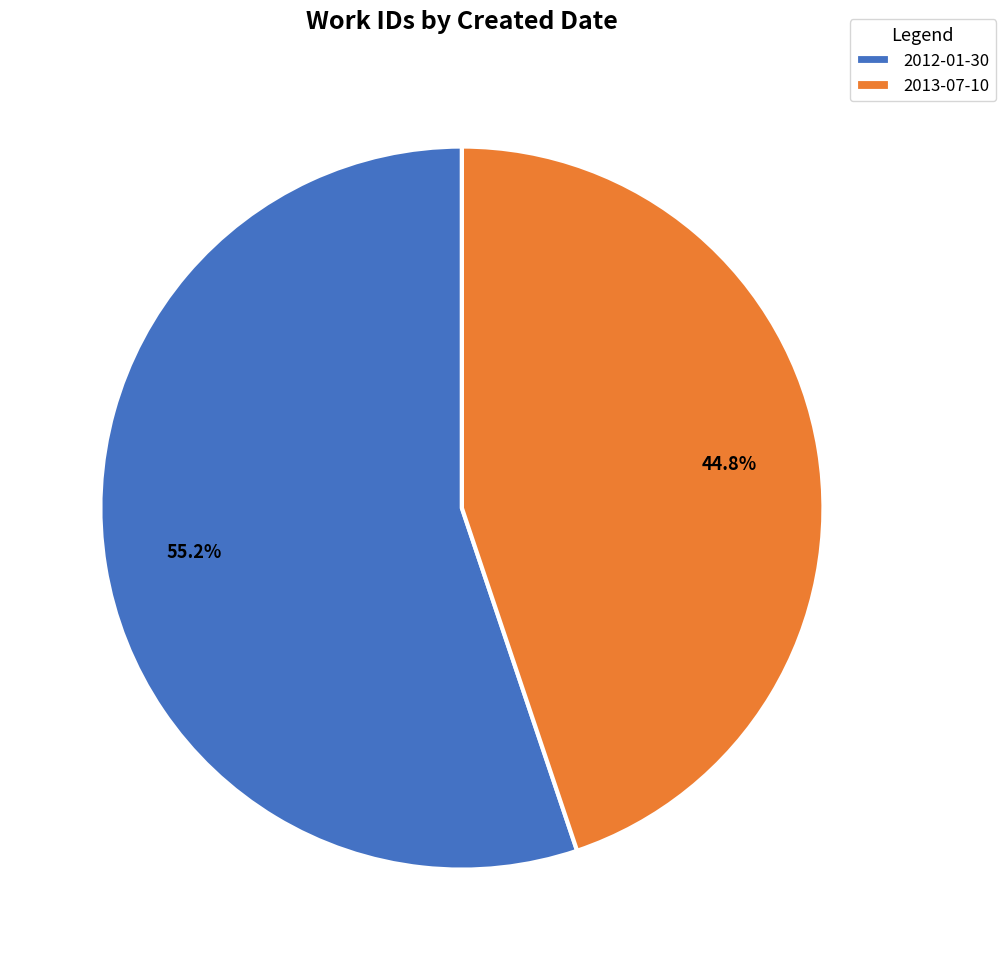

Rank the categories by value from highest to lowest.

2012-01-30, 2013-07-10